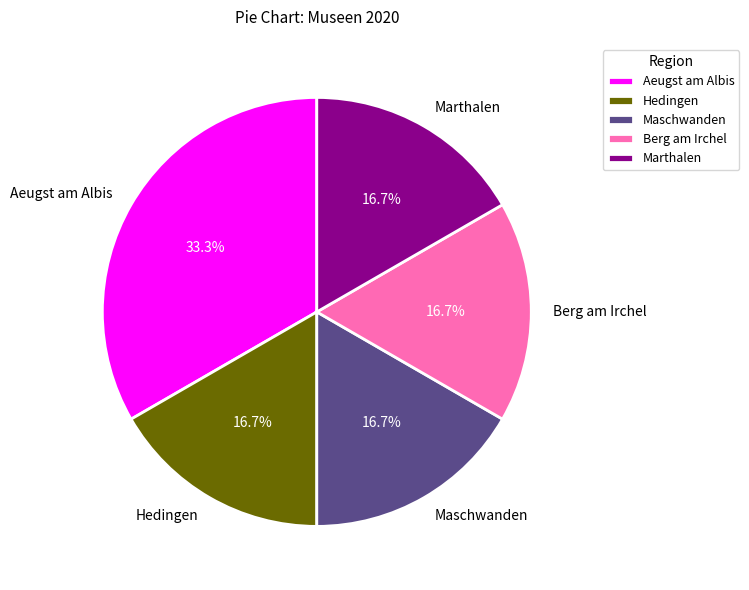

Which category has the biggest portion of the pie?

Aeugst am Albis